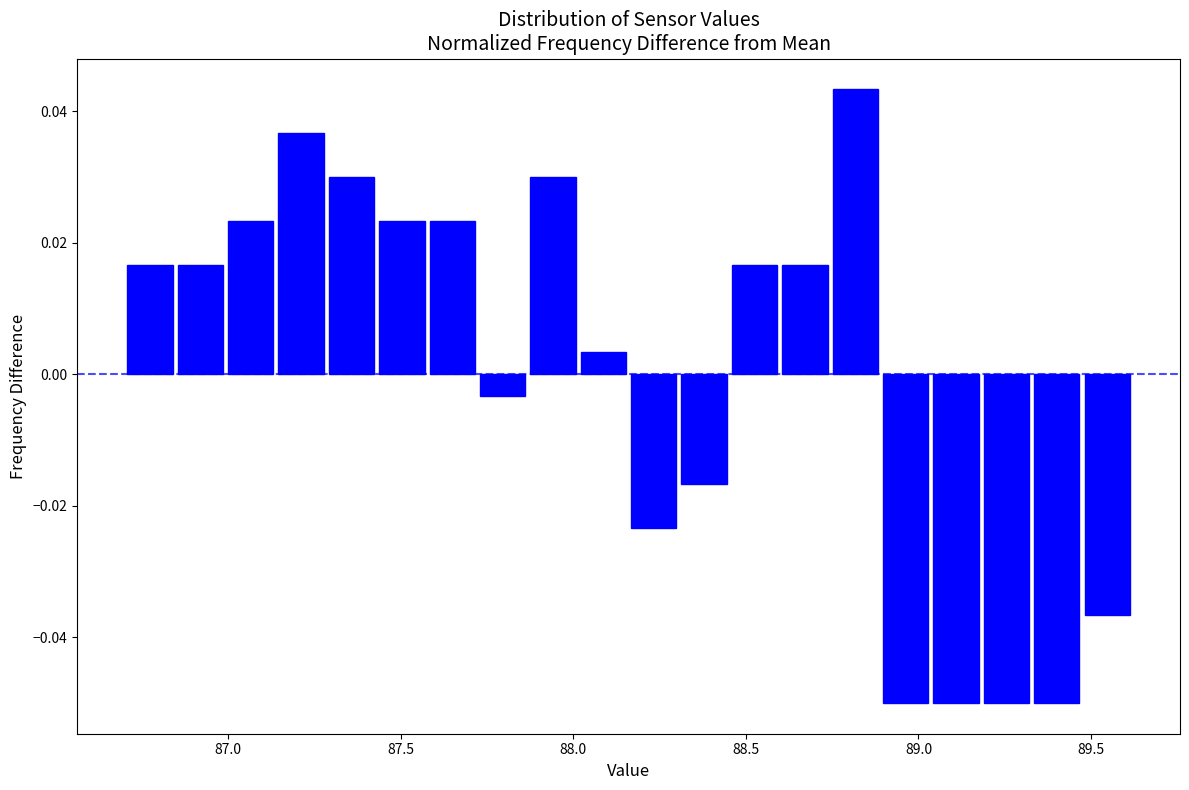

Read against the x-axis, roughly where is the centre of the tallest bar?

88.80